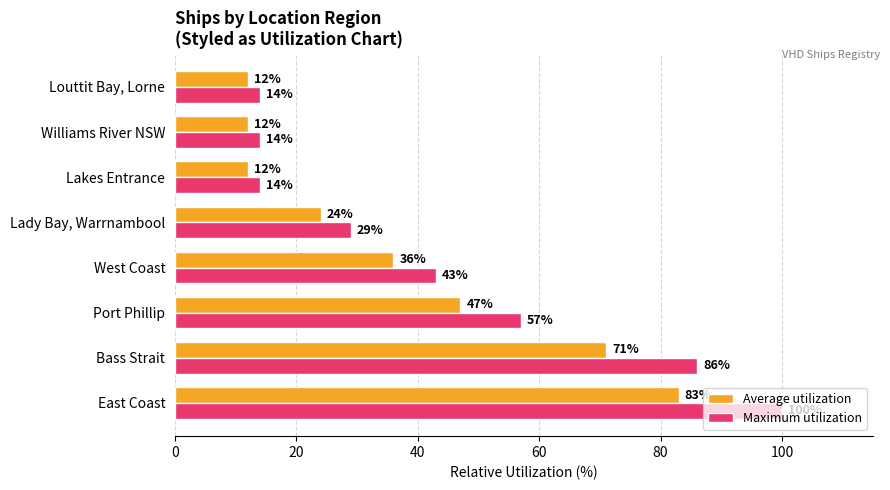

Rank the series by their average value, from lowest to highest.

Average utilization, Maximum utilization